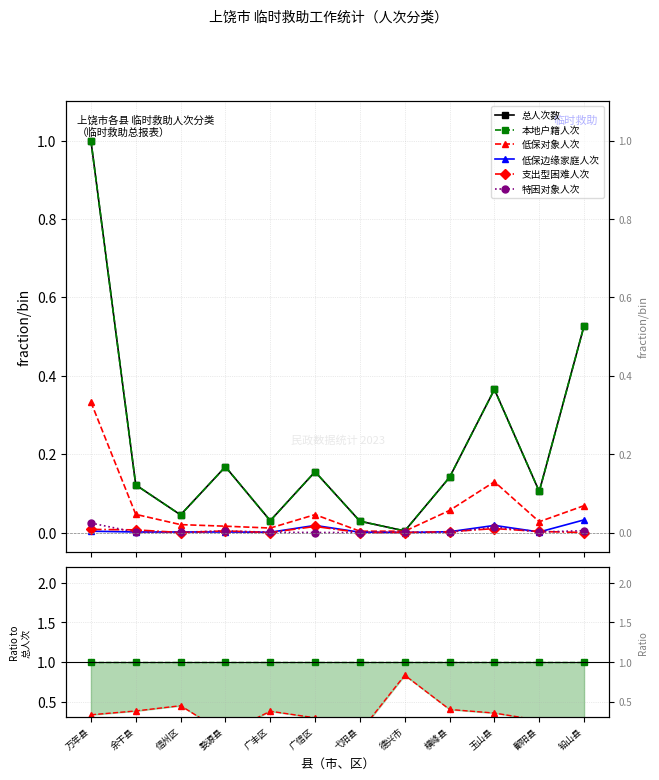

In 总人次数, how many points are higher than both neighbors (excluding endpoints)?

3